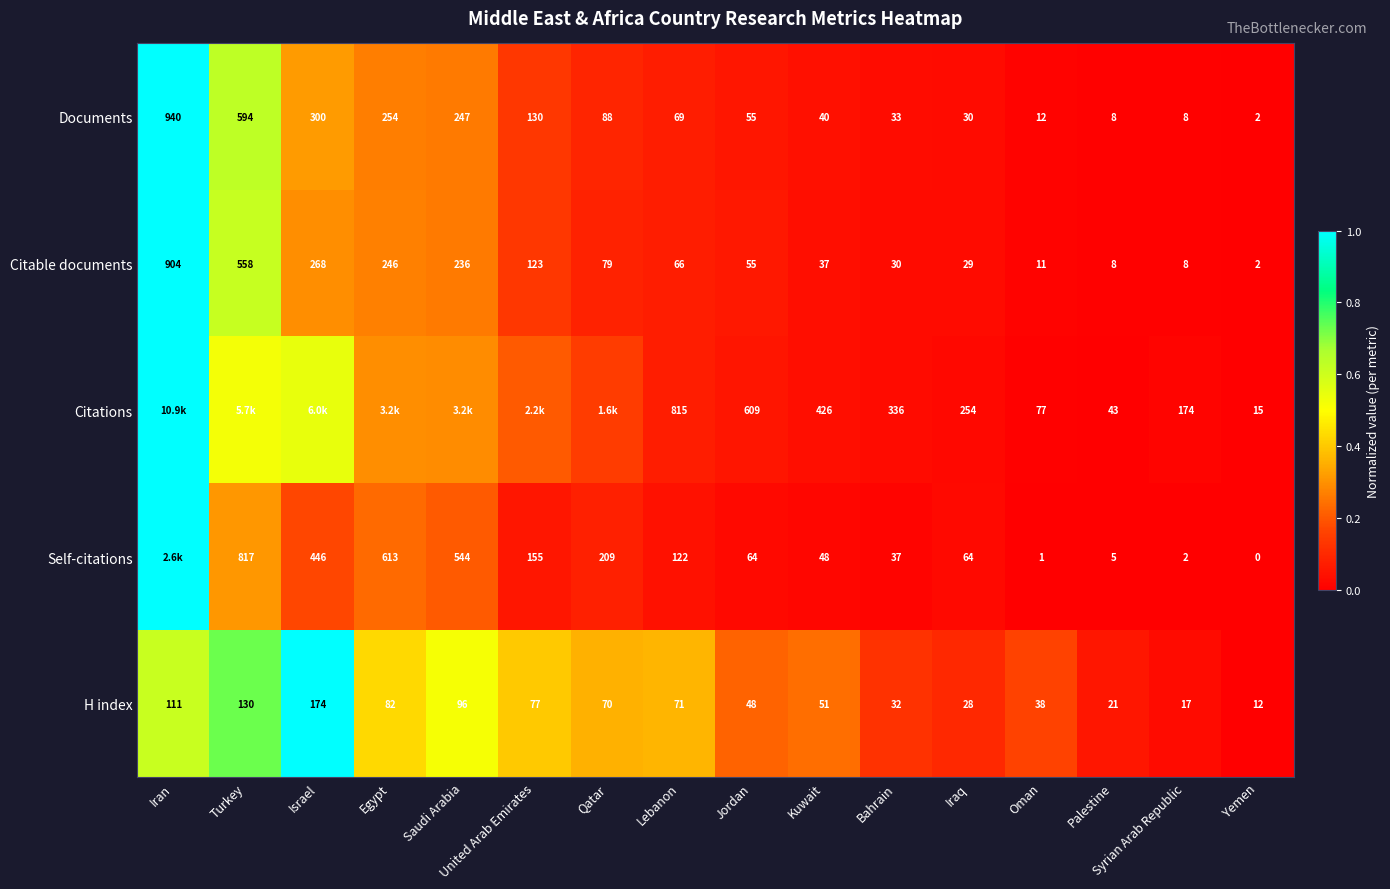

At Bahrain, list the series in order from smallest to largest.

Citable documents, H index, Documents, Self-citations, Citations